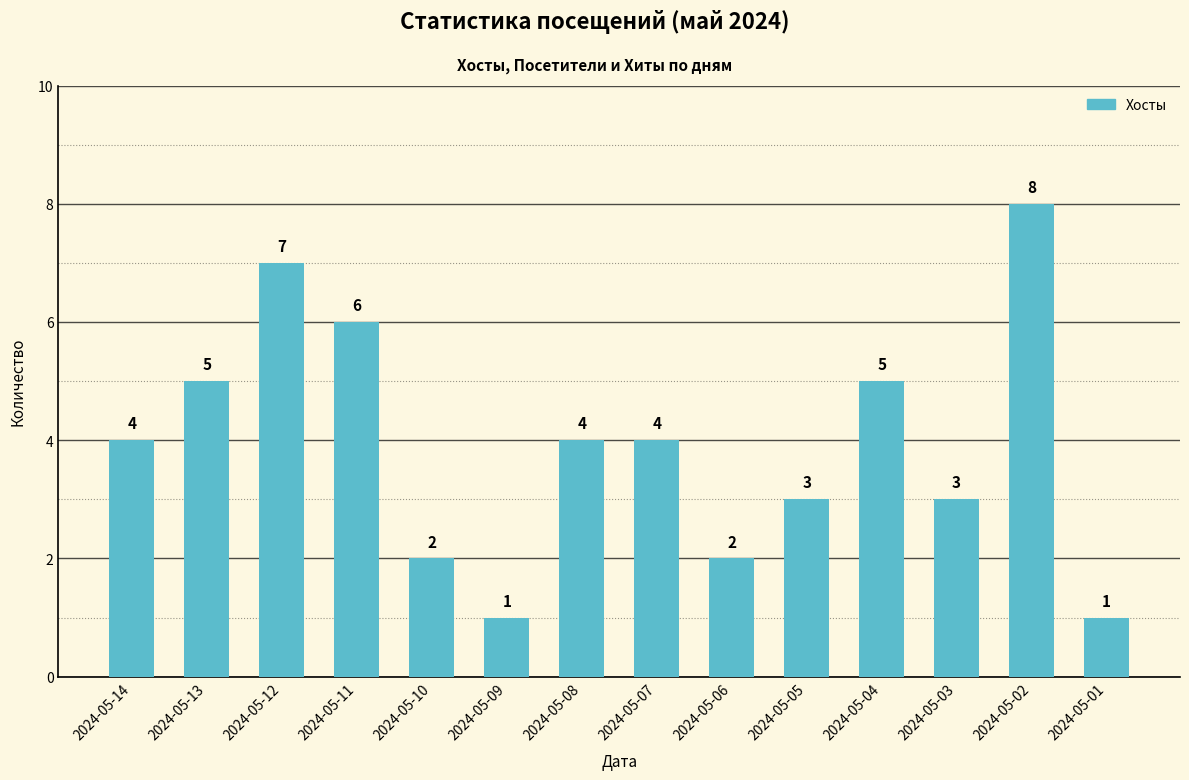

What is the maximum value shown in the chart?

8